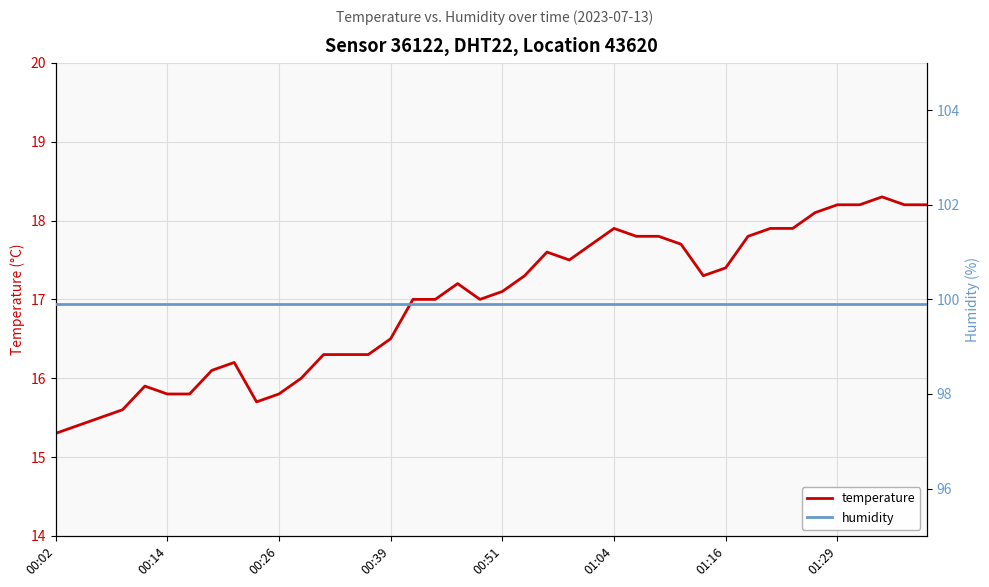

True or false: temperature and humidity cross at least once.

False